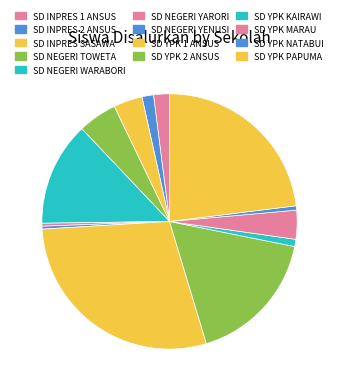

The SD INPRES 2 ANSUS slice represents 1% of the pie. True or false?

True